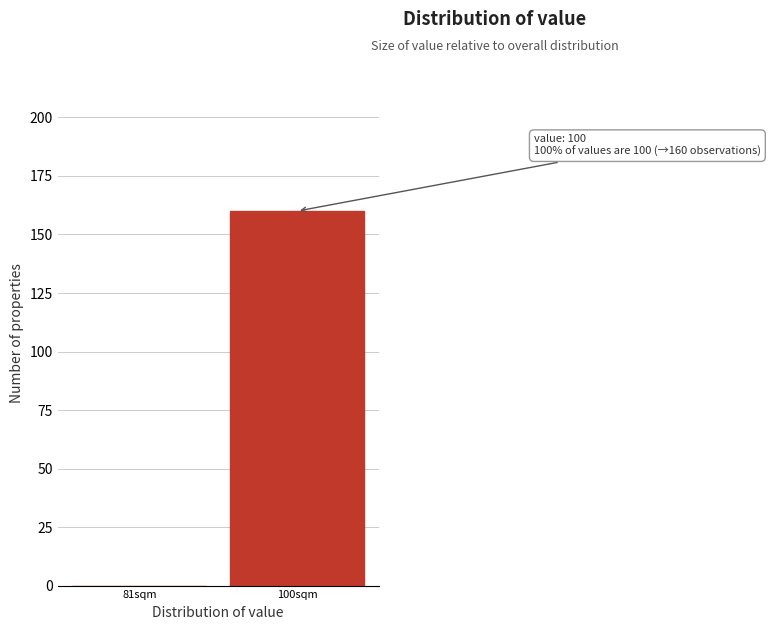

Reading left to right, what are all the values shown in this chart?

81sqm=0	100sqm=160